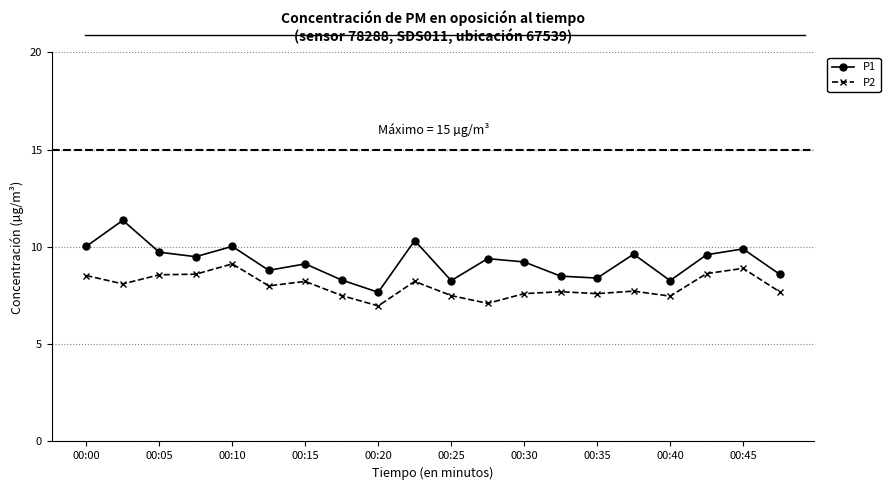

List the series in order of their overall mean, lowest first.

P2, P1